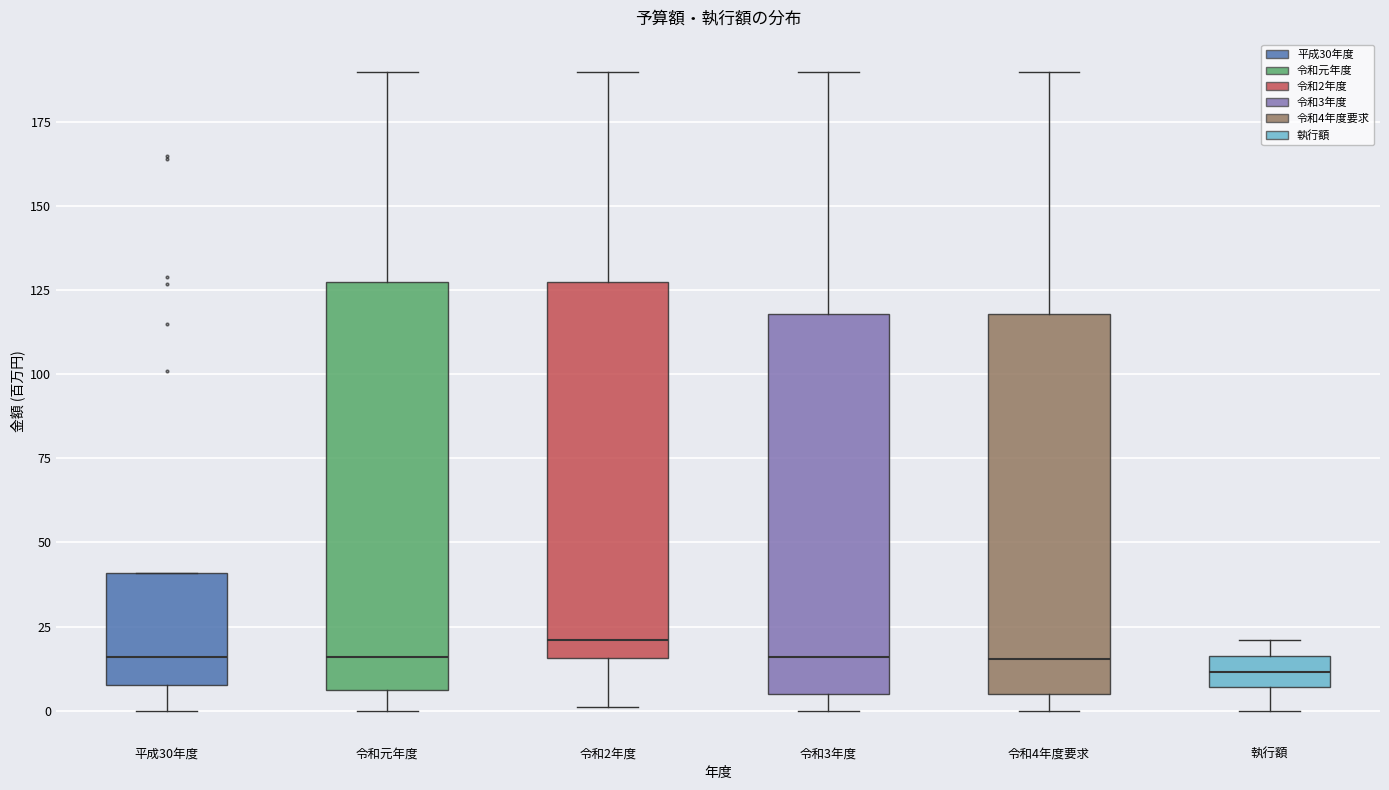

Reading left to right, read every box against the y-axis: the position of its median line, the range the box covers, and the ends of its whiskers. The values are not printed on the chart, so give them approximately, as read against the axis.

平成30年度: median 15, box 10 to 40, whiskers 0 to 40
令和元年度: median 15, box 5 to 130, whiskers 0 to 190
令和2年度: median 20, box 15 to 130, whiskers 0 to 190
令和3年度: median 15, box 5 to 120, whiskers 0 to 190
令和4年度要求: median 15, box 5 to 120, whiskers 0 to 190
執行額: median 10, box 5 to 15, whiskers 0 to 20